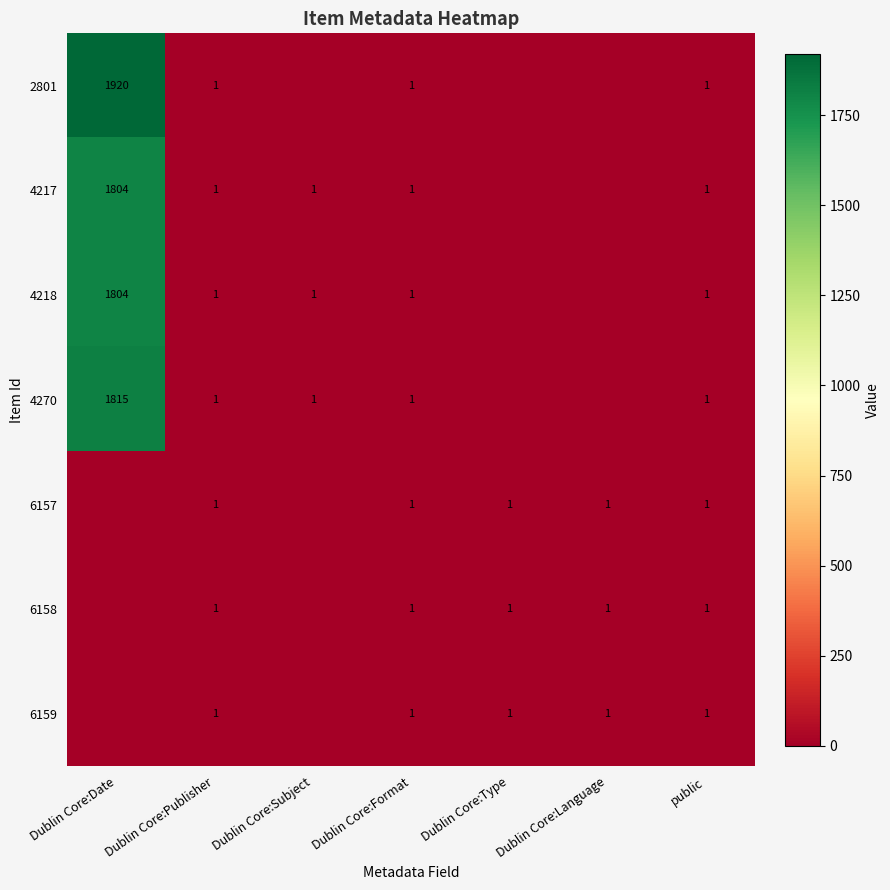

Is it true that 2801 equals 1920 at Dublin Core:Date?

True